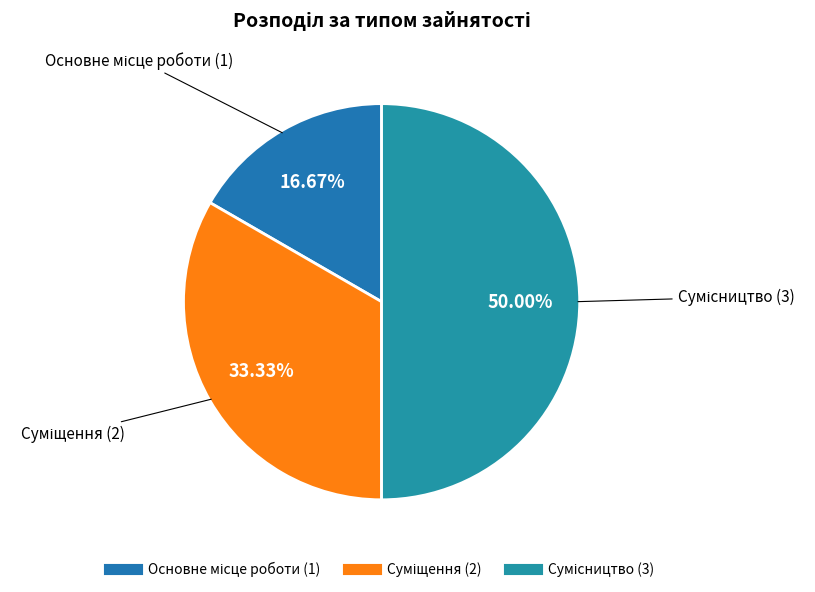

To the nearest percent, what percentage of the pie is Сумісництво?

50%